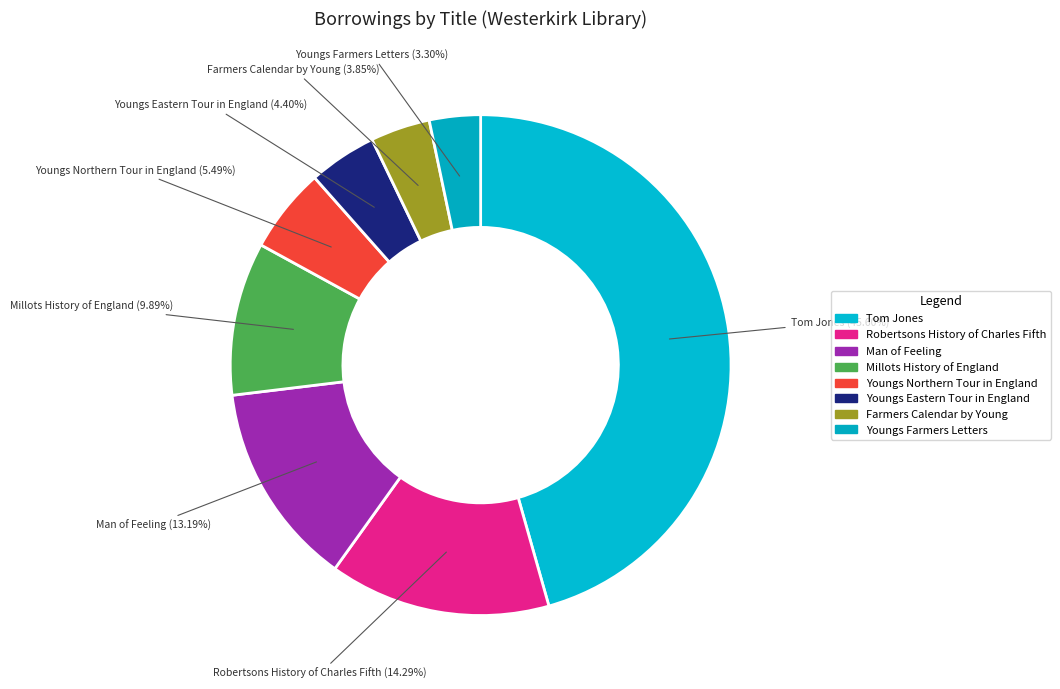

Approximately how many times larger is the value at Robertsons History of Charles Fifth compared to Farmers Calendar by Young?

3.7